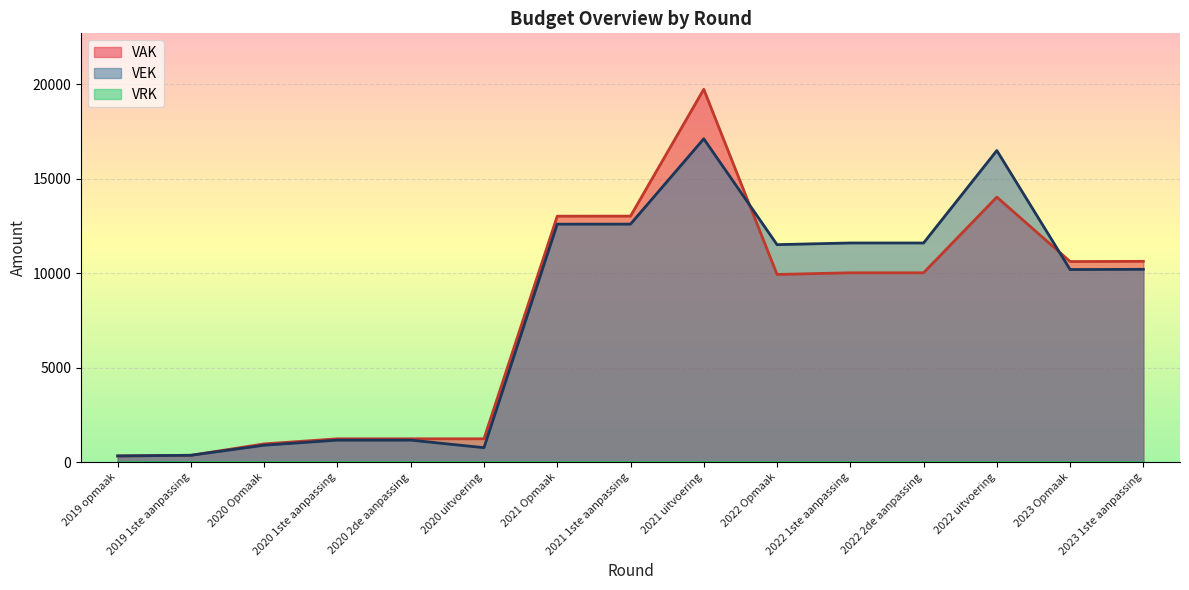

Which category has the lowest value in the VAK series?

2019 opmaak